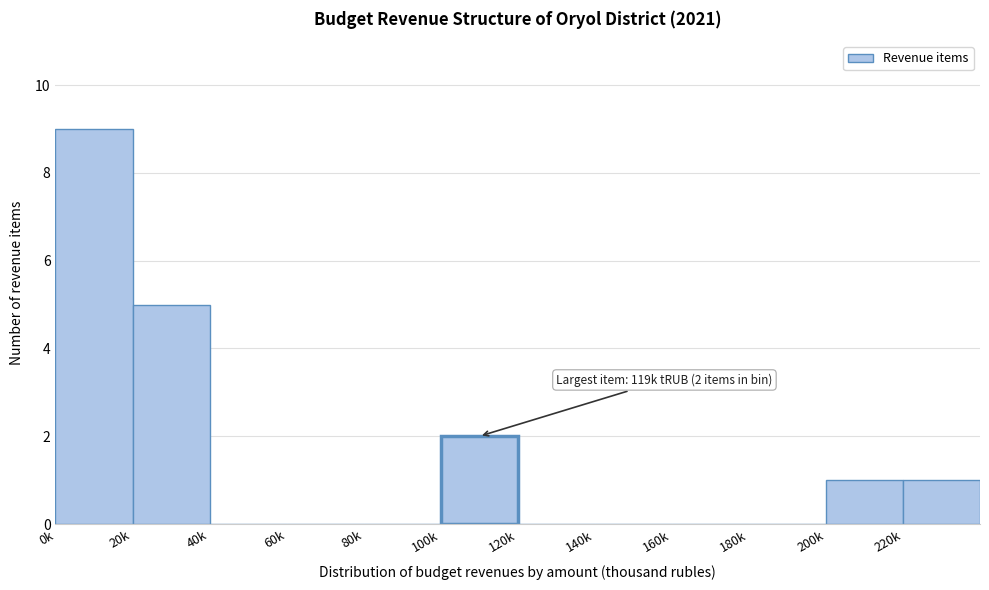

Reading right to left, what are all the values shown in this chart?

220k=1	200k=1	180k=0	160k=0	140k=0	120k=0	100k=2	80k=0	60k=0	40k=0	20k=5	0k=9